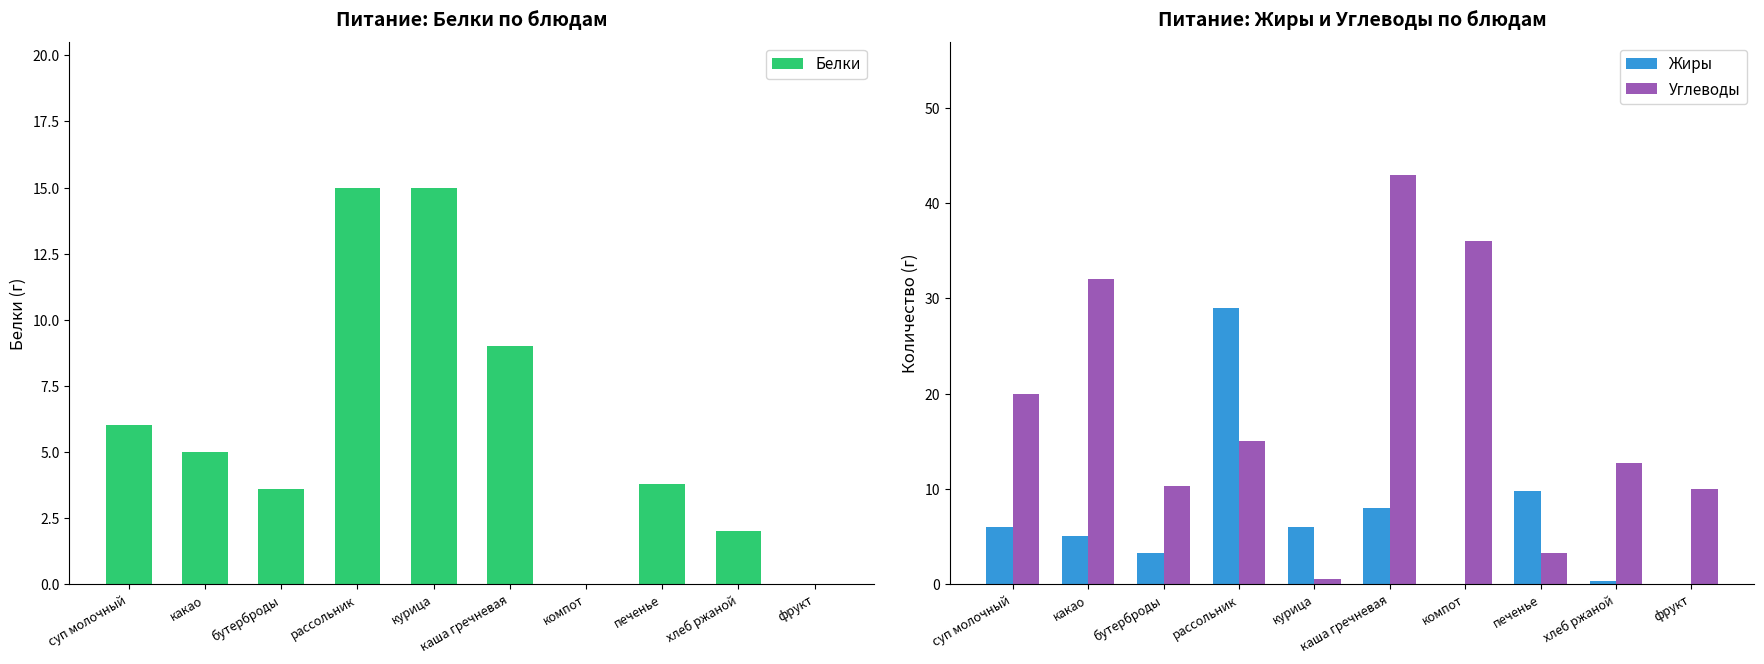

What is the maximum value for Белки?

15.0